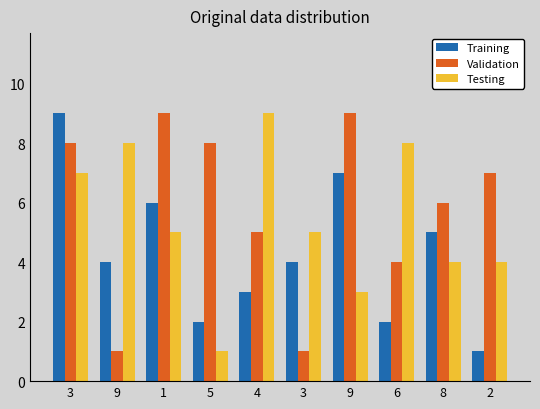

How many values in the Validation series are below 7?

5